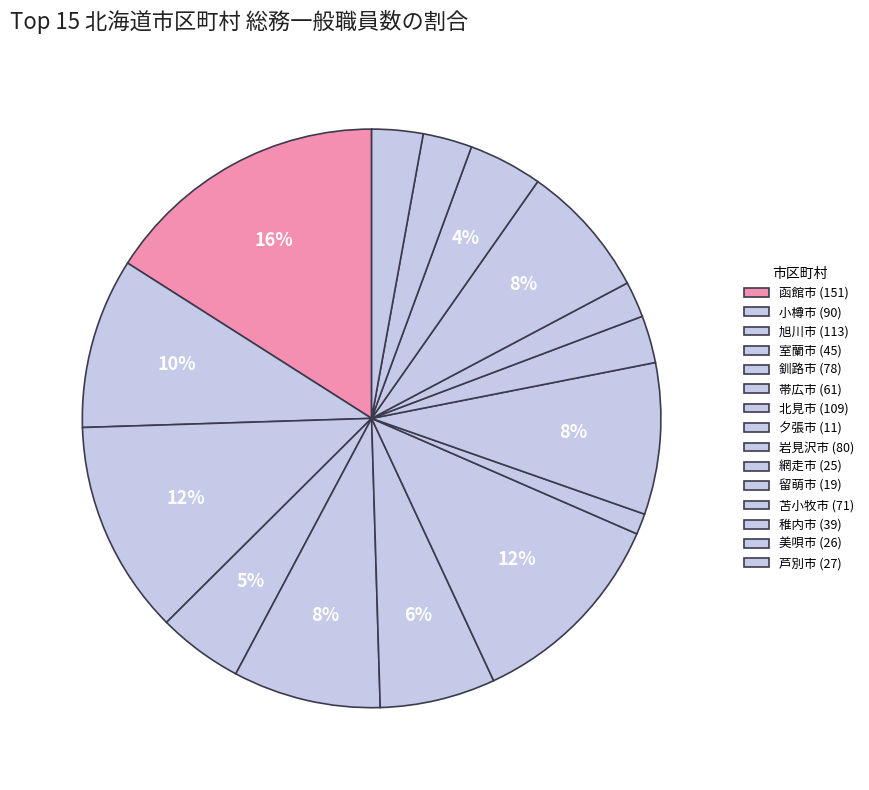

Approximately how many times larger is the value at 岩見沢市 compared to 網走市?

3.2